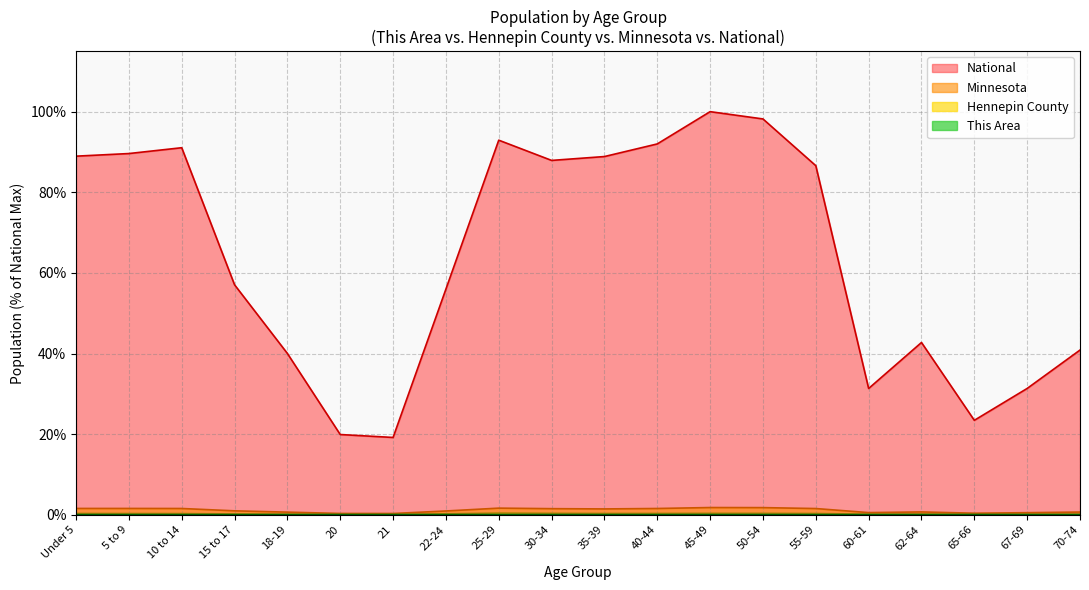

Which series has the largest total across all categories?

National